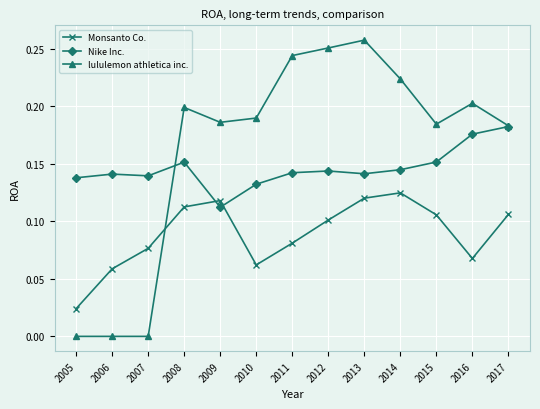

Which series has the widest spread of values?

lululemon athletica inc.